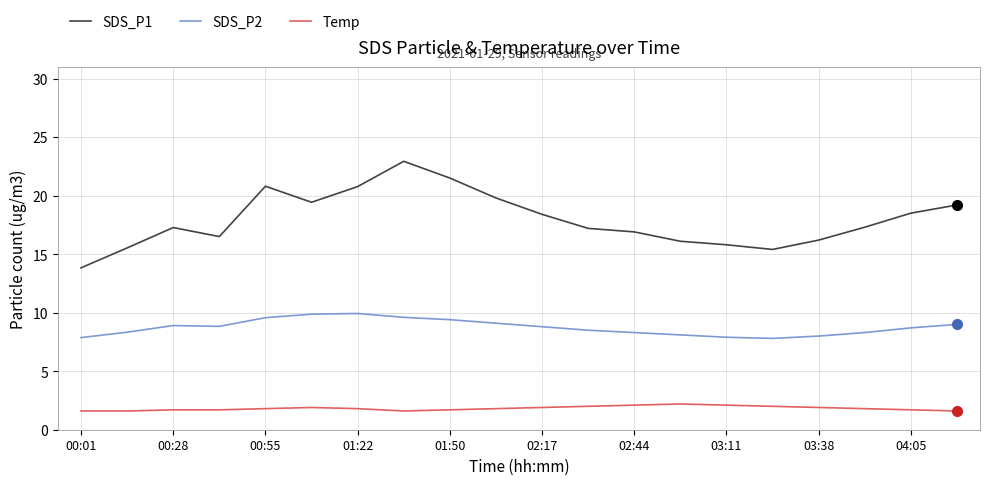

Which series has the widest spread of values?

SDS_P1